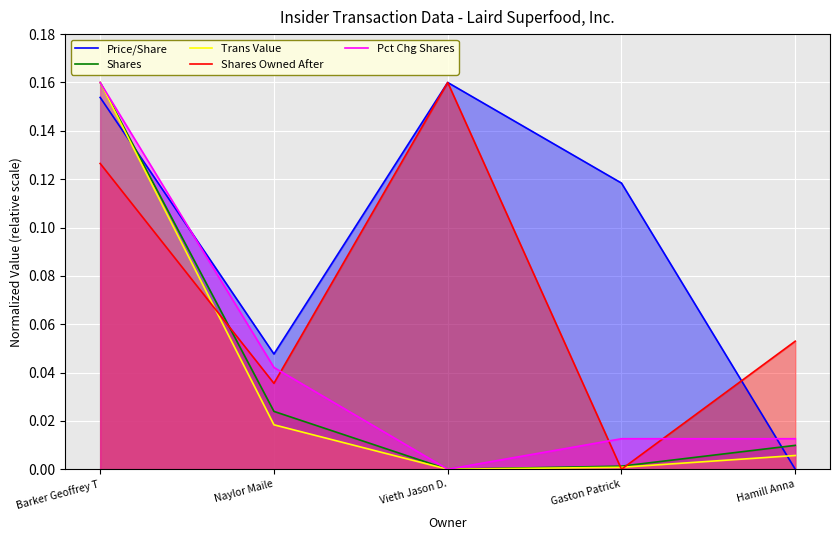

Reading left to right, transcribe all the data shown in this chart.

Price/Share: 0.2	0.0	0.2	0.1	0.0
Shares: 0.2	0.0	0.0	0.0	0.0
Trans Value: 0.2	0.0	0.0	0.0	0.0
Shares Owned After: 0.1	0.0	0.2	0.0	0.1
Pct Chg Shares: 0.2	0.0	0.0	0.0	0.0